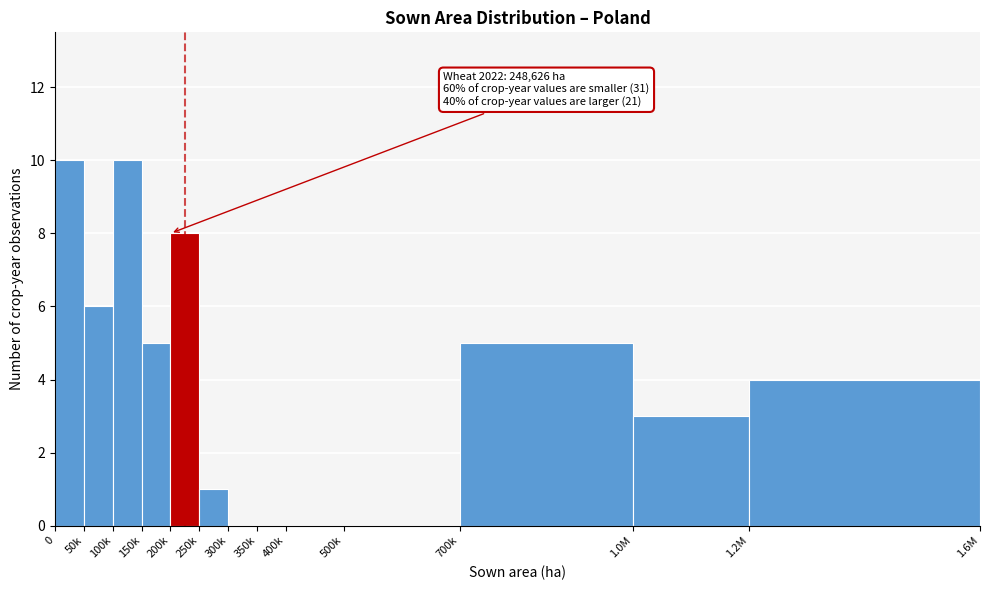

Reading left to right, list all the values displayed in this chart.

0=10	50k=6	100k=10	150k=5	200k=8	250k=1	300k=0	350k=0	400k=0	500k=0	700k=5	1.0M=3	1.2M=4